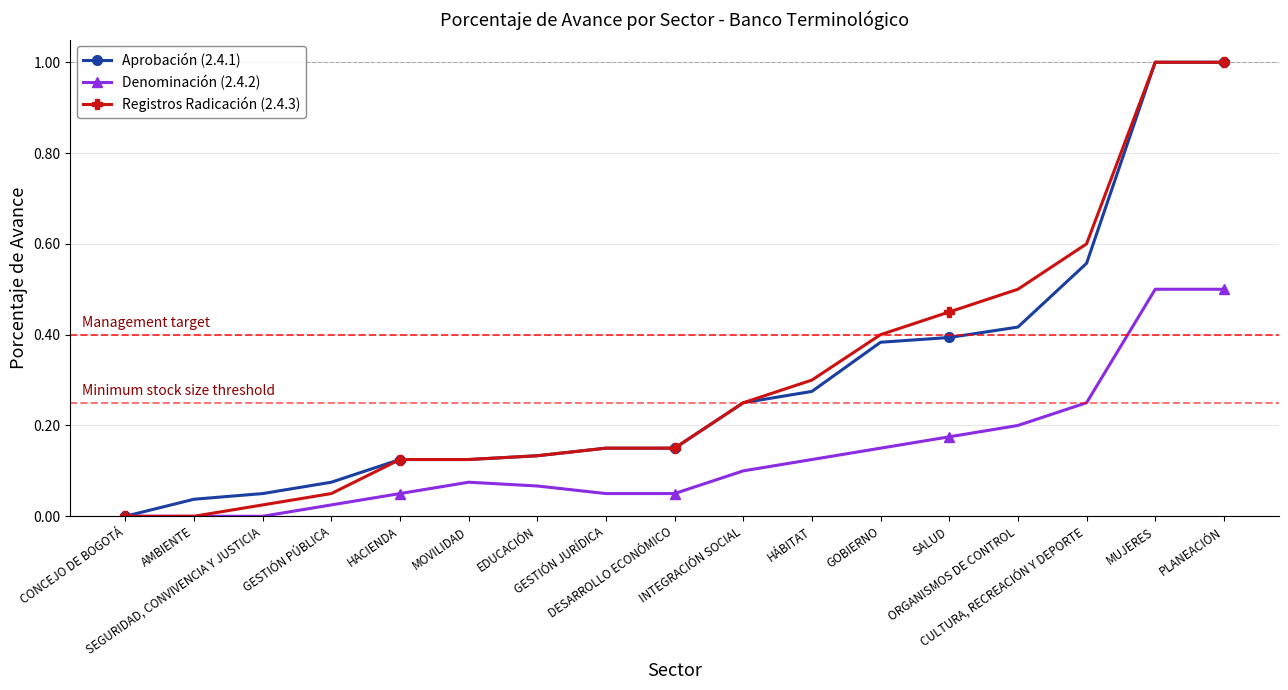

Is the value of Registros Radicación (2.4.3) at ORGANISMOS DE CONTROL greater than the value of Aprobación (2.4.1) at CULTURA, RECREACIÓN Y DEPORTE?

No